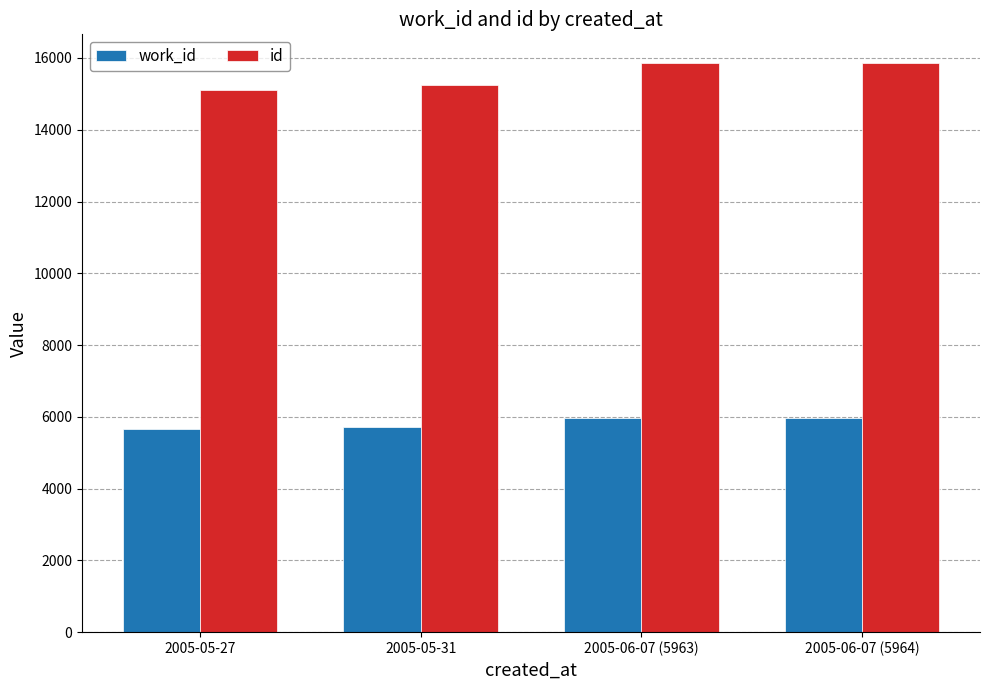

Read the id value at 2005-06-07 (5963).

15863